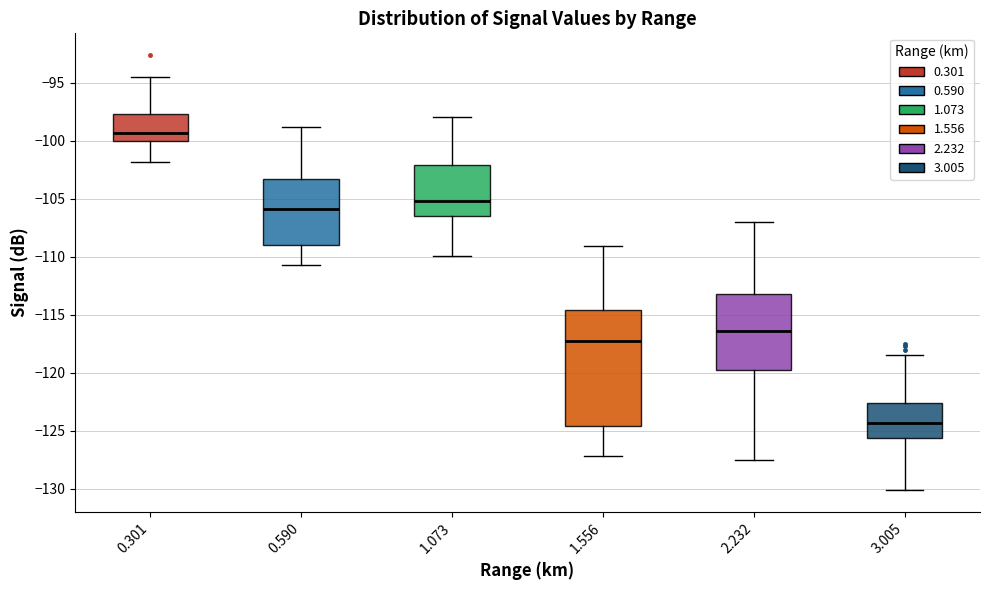

Reading left to right, read every box against the y-axis: the position of its median line, the range the box covers, and the ends of its whiskers. The values are not printed on the chart, so give them approximately, as read against the axis.

0.301: median -99.5, box -100.0 to -97.5, whiskers -102.0 to -94.5
0.590: median -106.0, box -109.0 to -103.5, whiskers -110.5 to -99.0
1.073: median -105.0, box -106.5 to -102.0, whiskers -110.0 to -98.0
1.556: median -117.5, box -124.5 to -114.5, whiskers -127.0 to -109.0
2.232: median -116.5, box -120.0 to -113.0, whiskers -127.5 to -107.0
3.005: median -124.5, box -125.5 to -122.5, whiskers -130.0 to -118.5